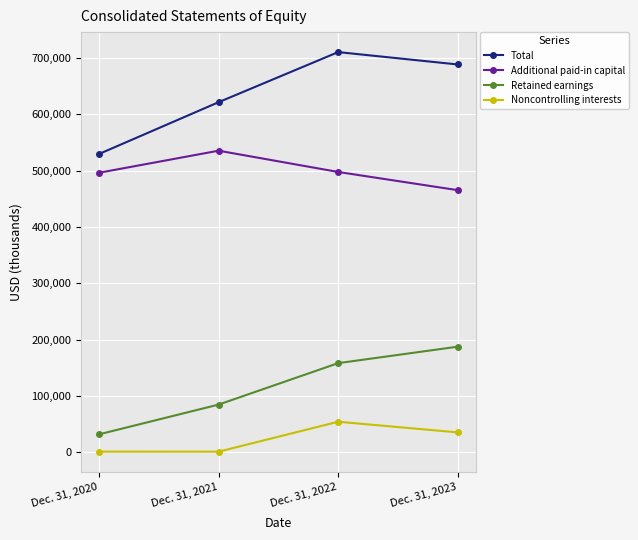

Where is Retained earnings nearest to the value 109797?

Dec. 31, 2021